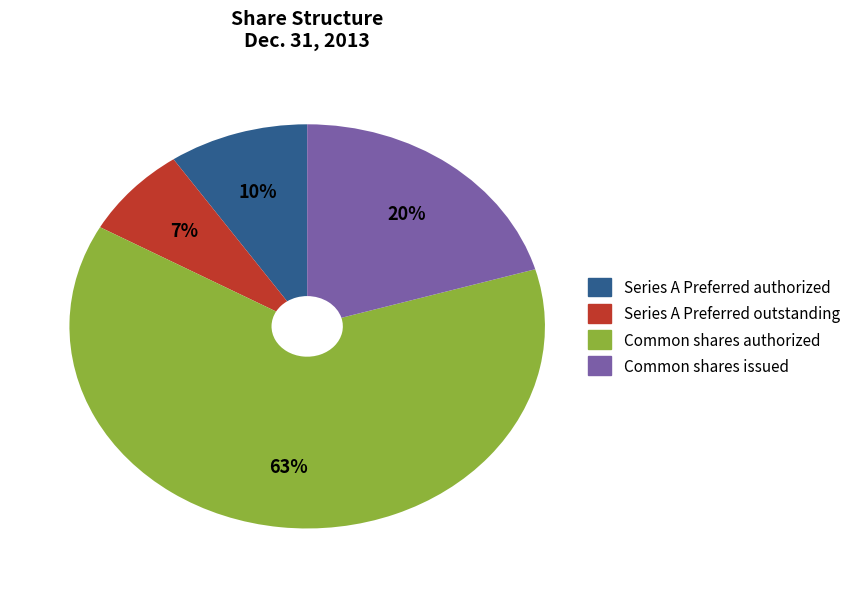

Does any single category account for the majority?

Yes